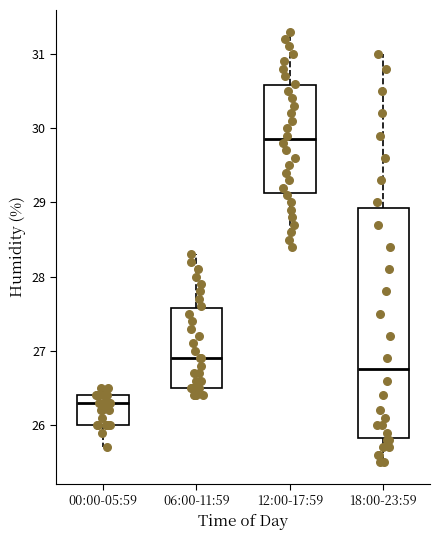

Which box's median line is the highest?

12:00-17:59